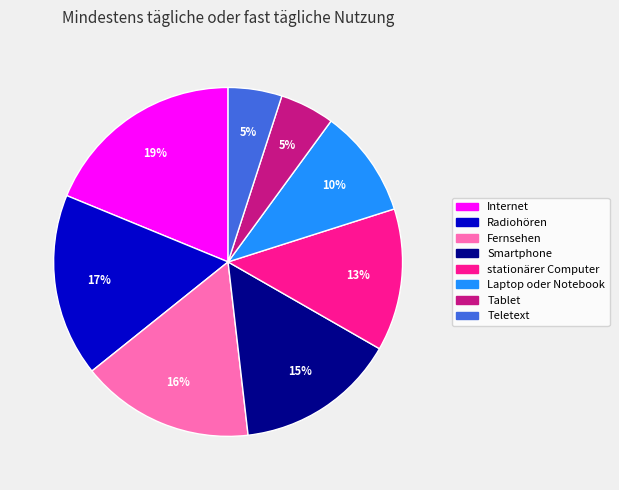

Which has a higher value, stationärer Computer or Teletext?

stationärer Computer